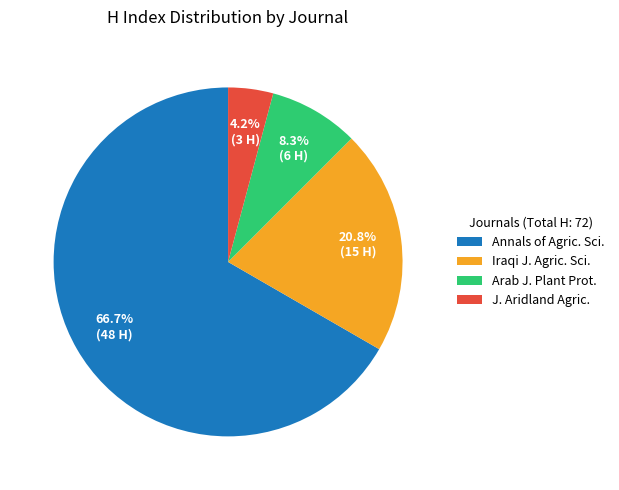

Is Annals of Agric. Sci. the majority of the pie?

Yes